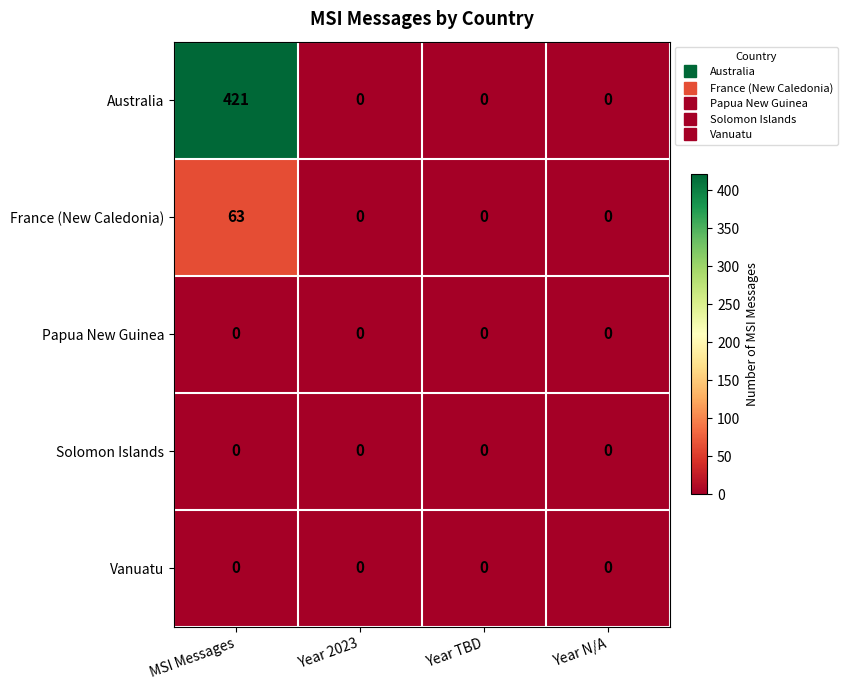

What is the spread (max minus min) of values at MSI Messages?

421